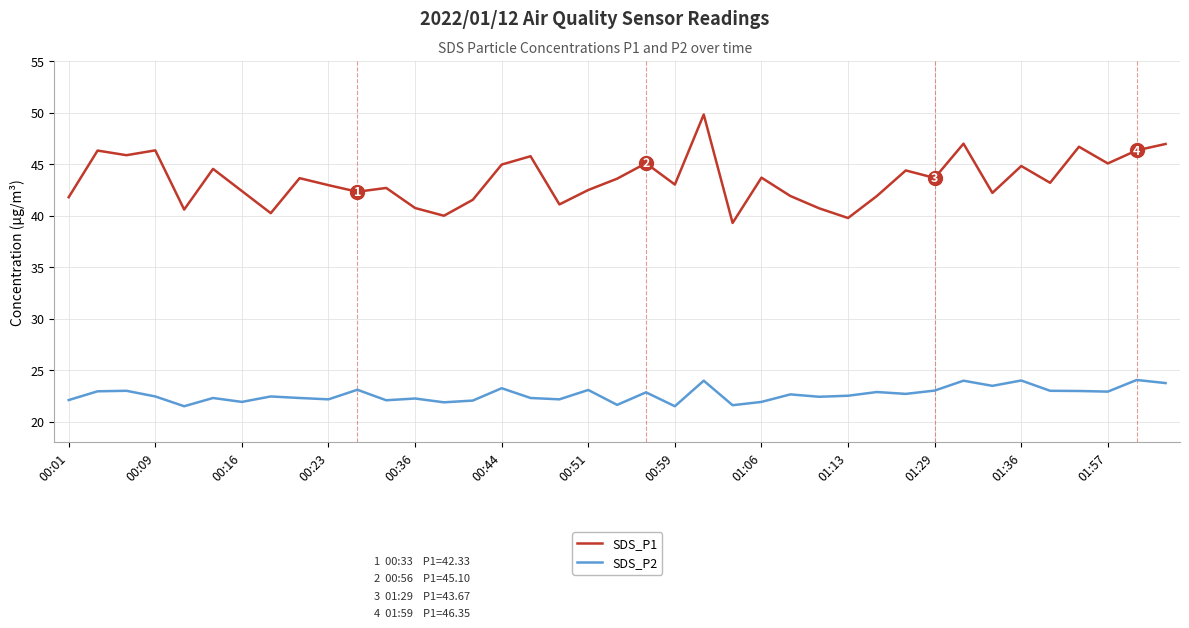

In SDS_P2, how many points are higher than both neighbors (excluding endpoints)?

14